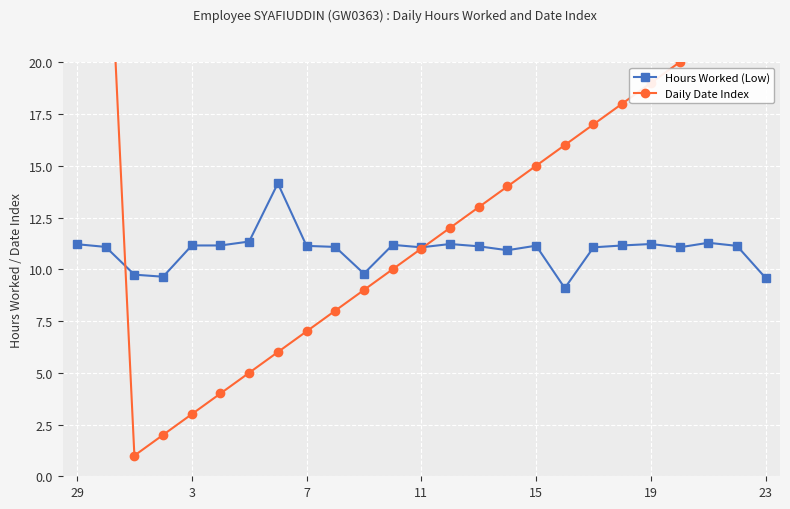

True or false: Hours Worked (Low) has more than 0 interior local peaks.

True